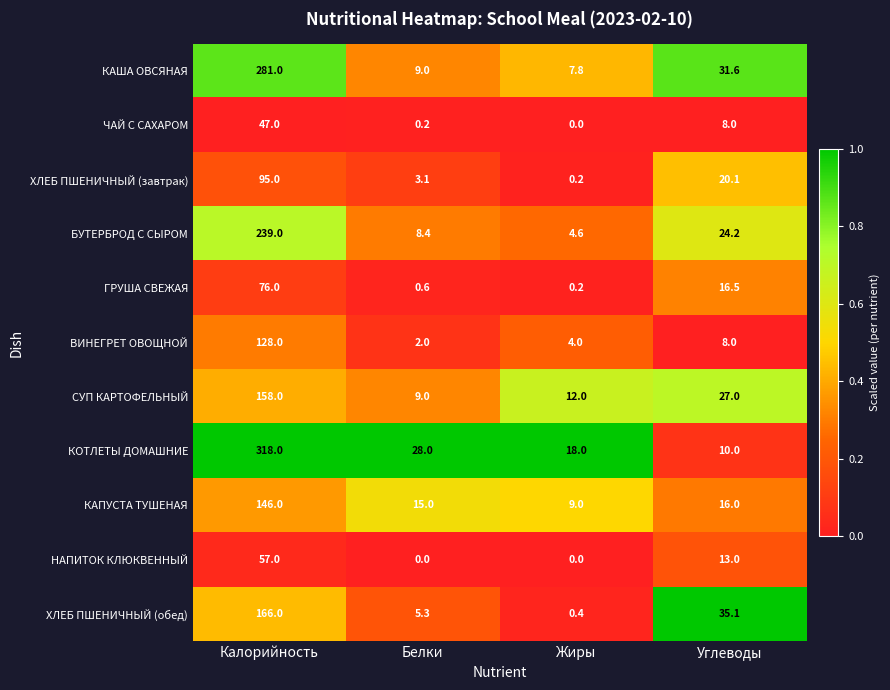

Between Белки and Углеводы, which series saw the biggest shift?

ХЛЕБ ПШЕНИЧНЫЙ (обед)